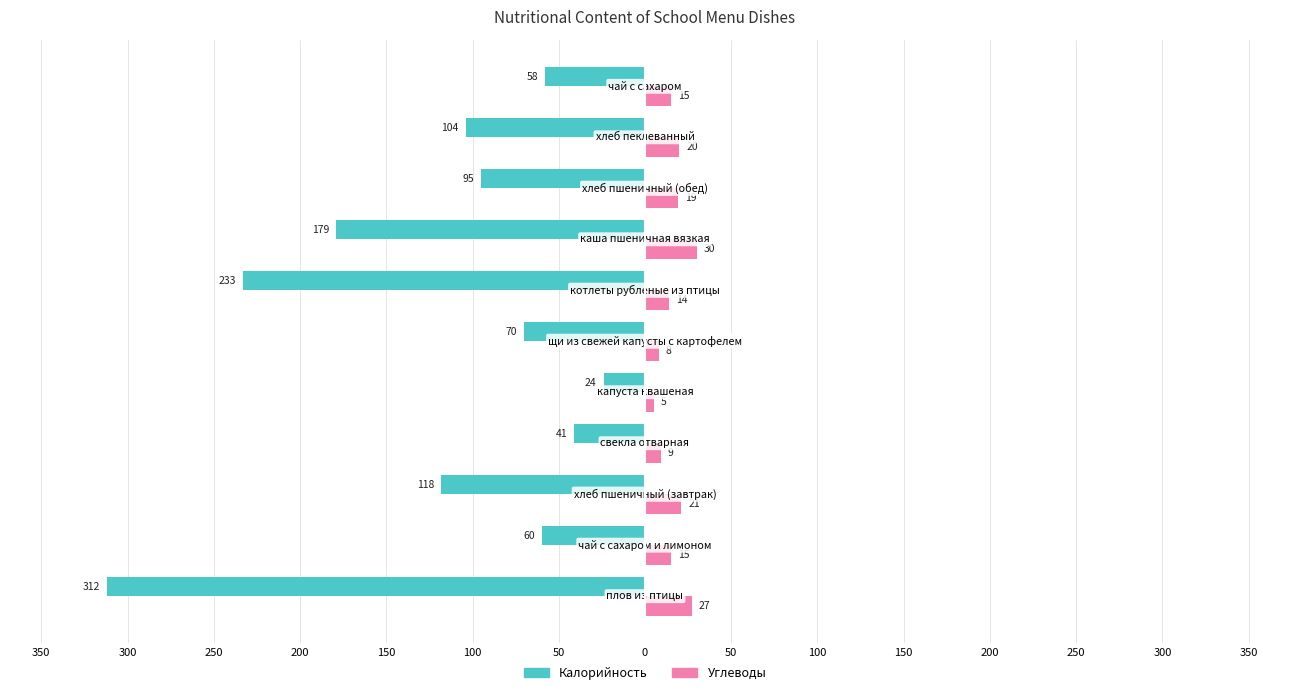

What are all the series names shown in the legend?

Калорийность, Углеводы